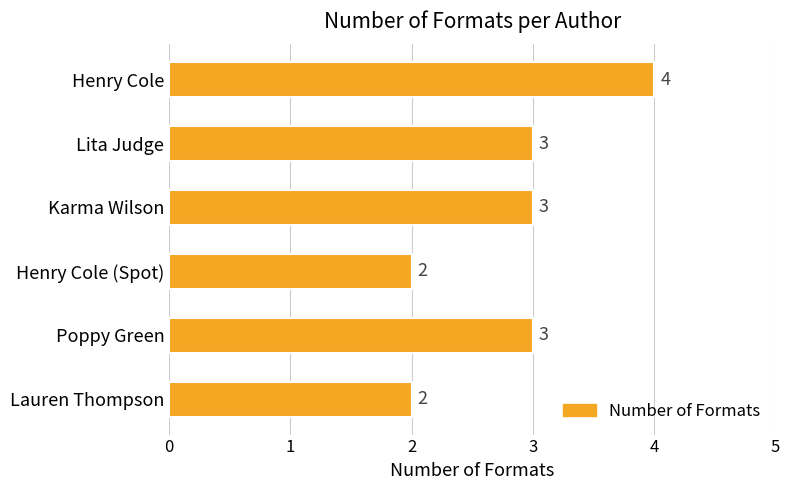

What is the difference between the maximum and second lowest values?

2